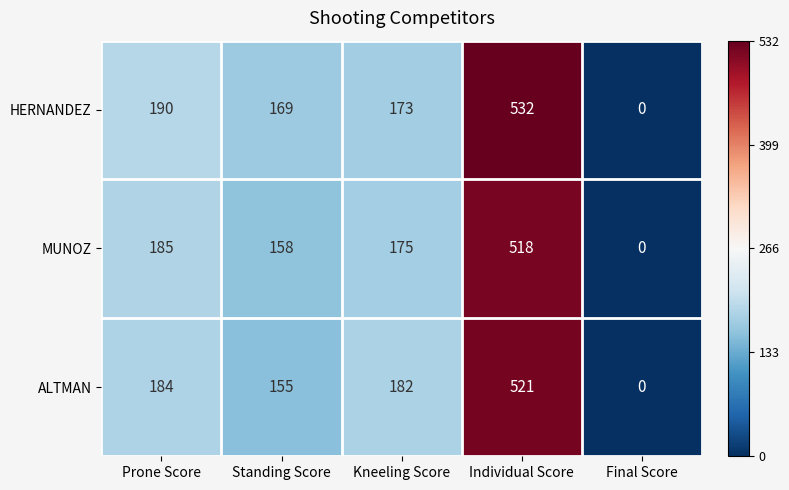

Is it true that MUNOZ equals 185 at Prone Score?

True